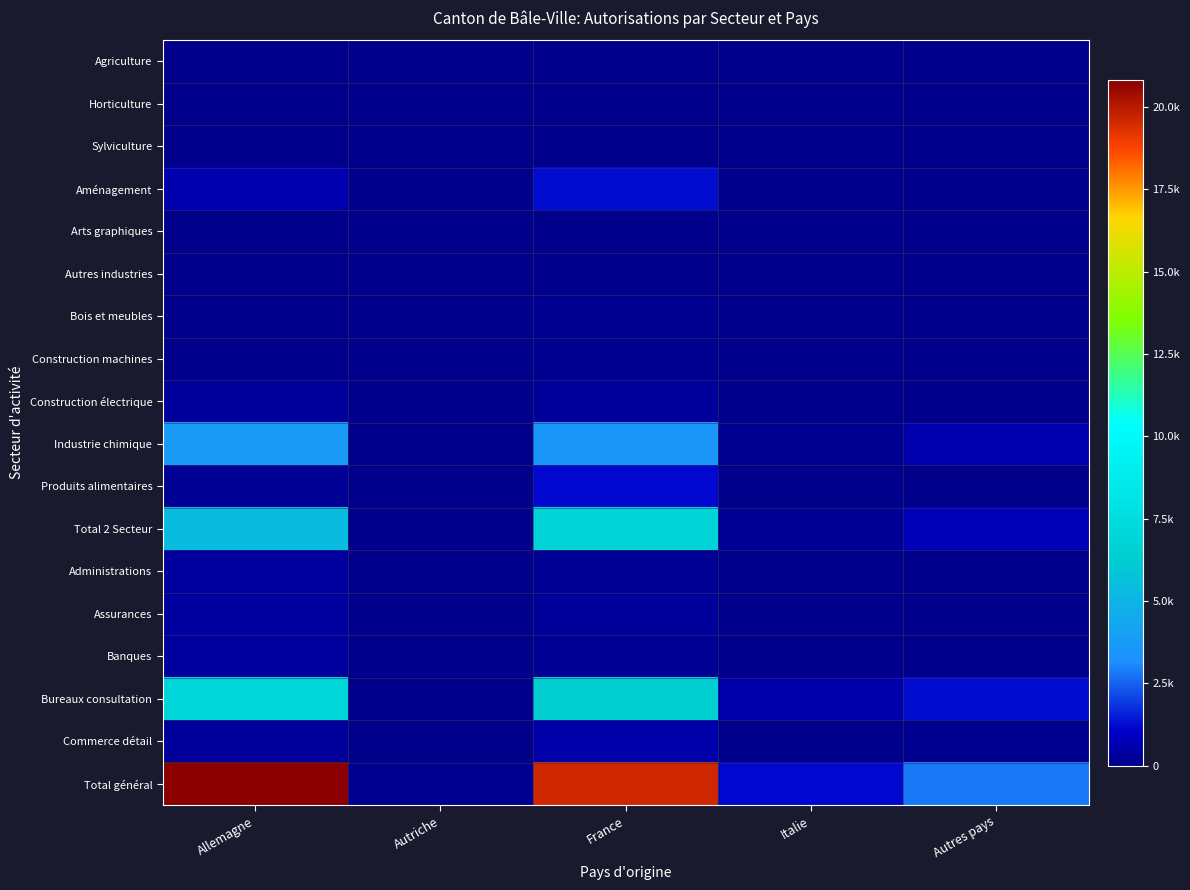

Rank the series at Autriche from highest to lowest value.

Total général, Bureaux consultation, Total 2 Secteur, Industrie chimique, Administrations, Banques, Assurances, Agriculture, Aménagement, Bois et meubles, Construction électrique, Produits alimentaires, Commerce détail, Horticulture, Sylviculture, Arts graphiques, Autres industries, Construction machines